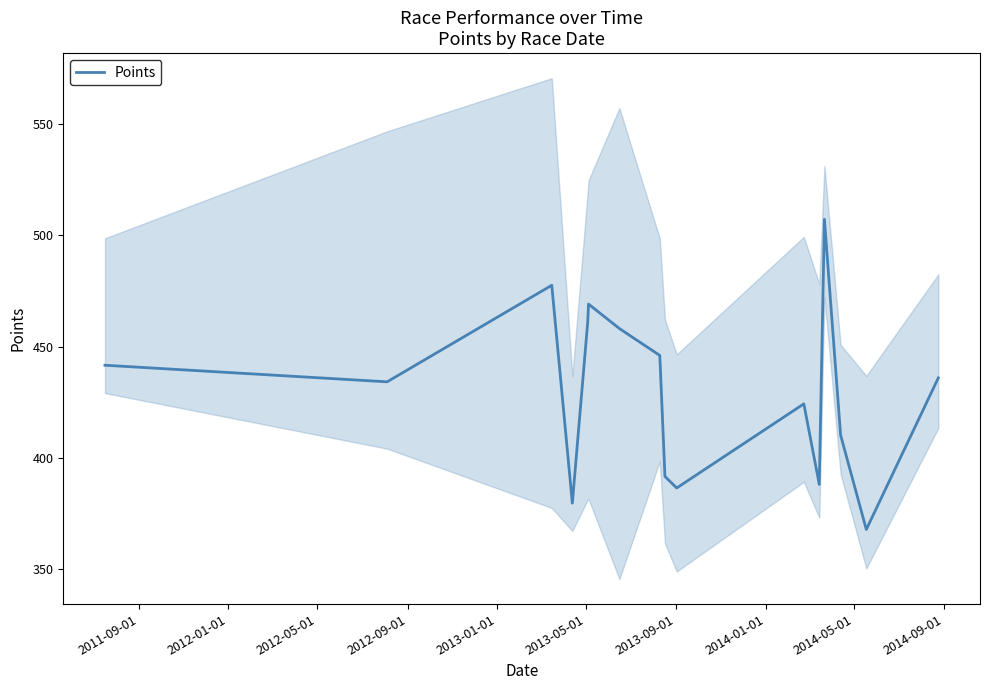

How many points are lower than both their immediate neighbors (excluding endpoints)?

5